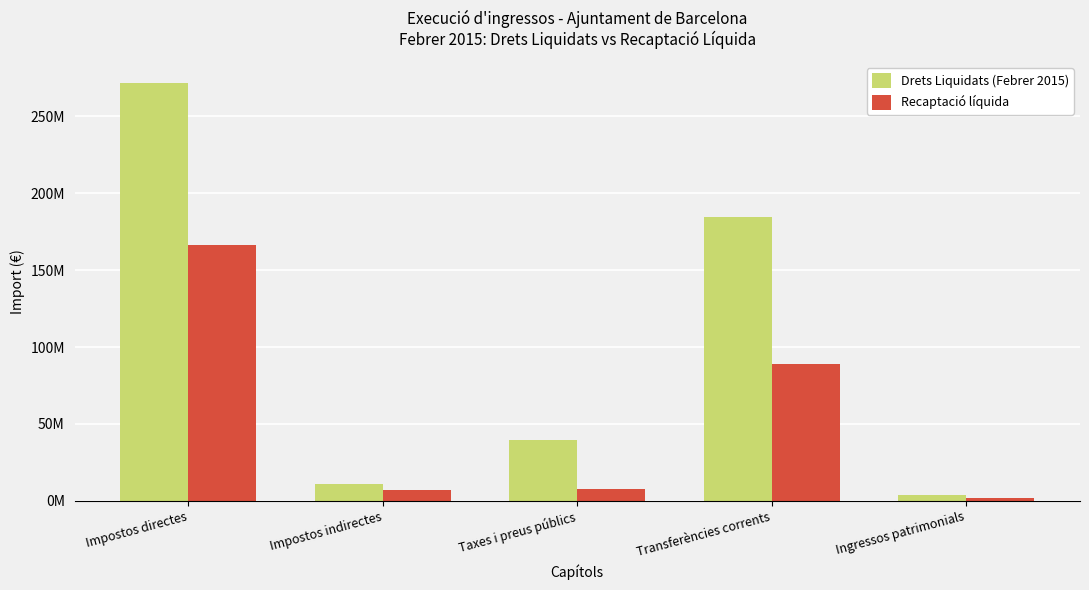

What are all the series names shown in the legend?

Drets Liquidats (Febrer 2015), Recaptació líquida